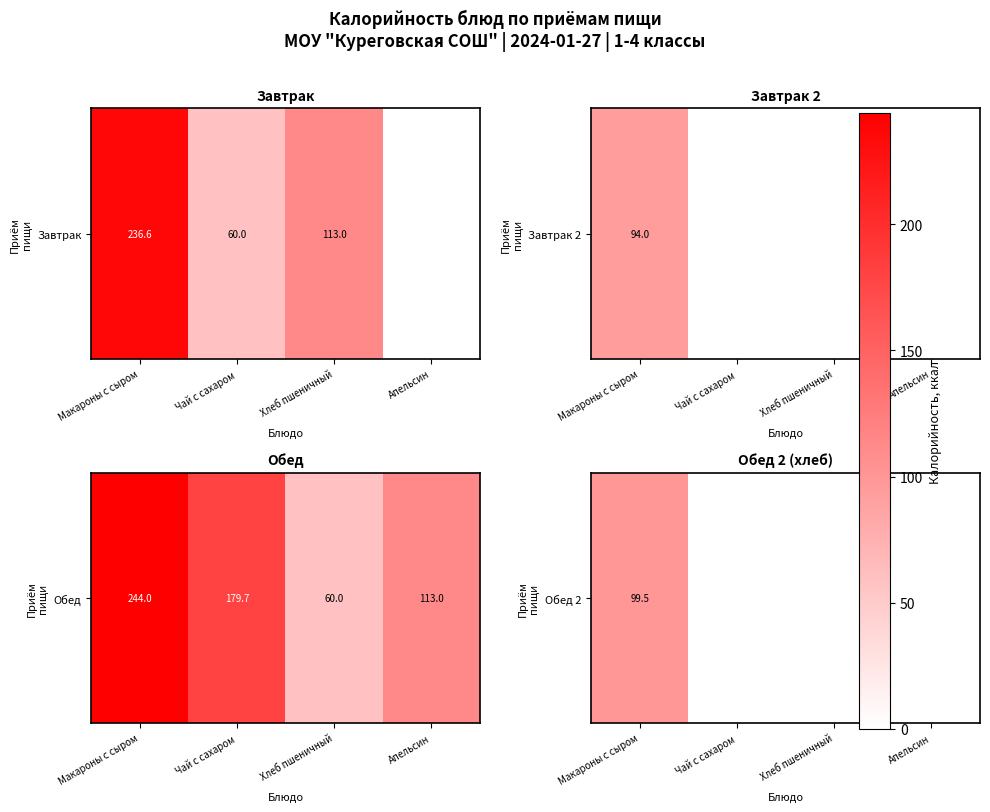

Count the number of categories in the chart.

4